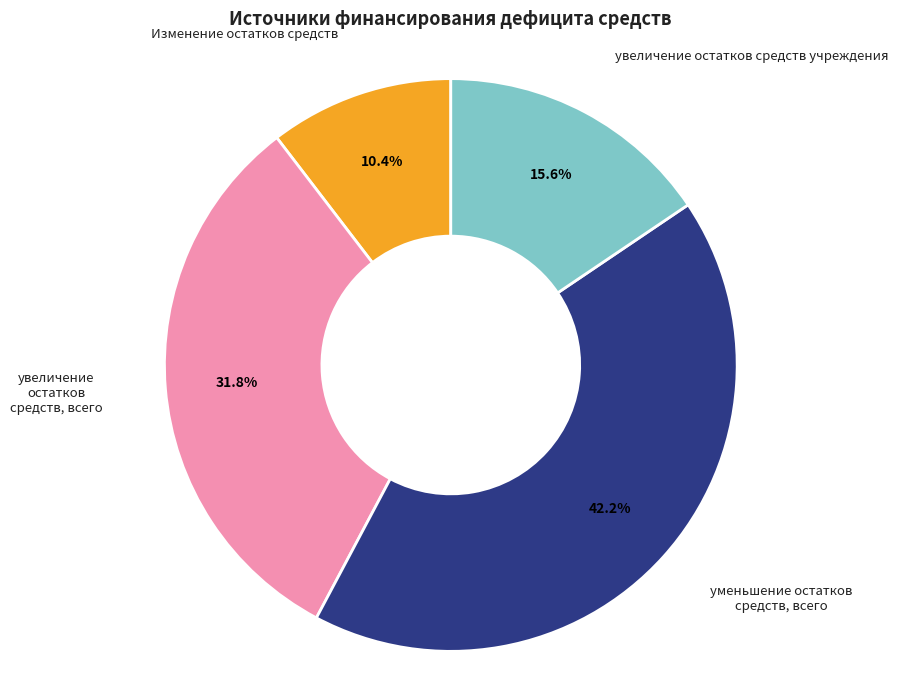

The Изменение остатков средств slice represents 10% of the pie. True or false?

True